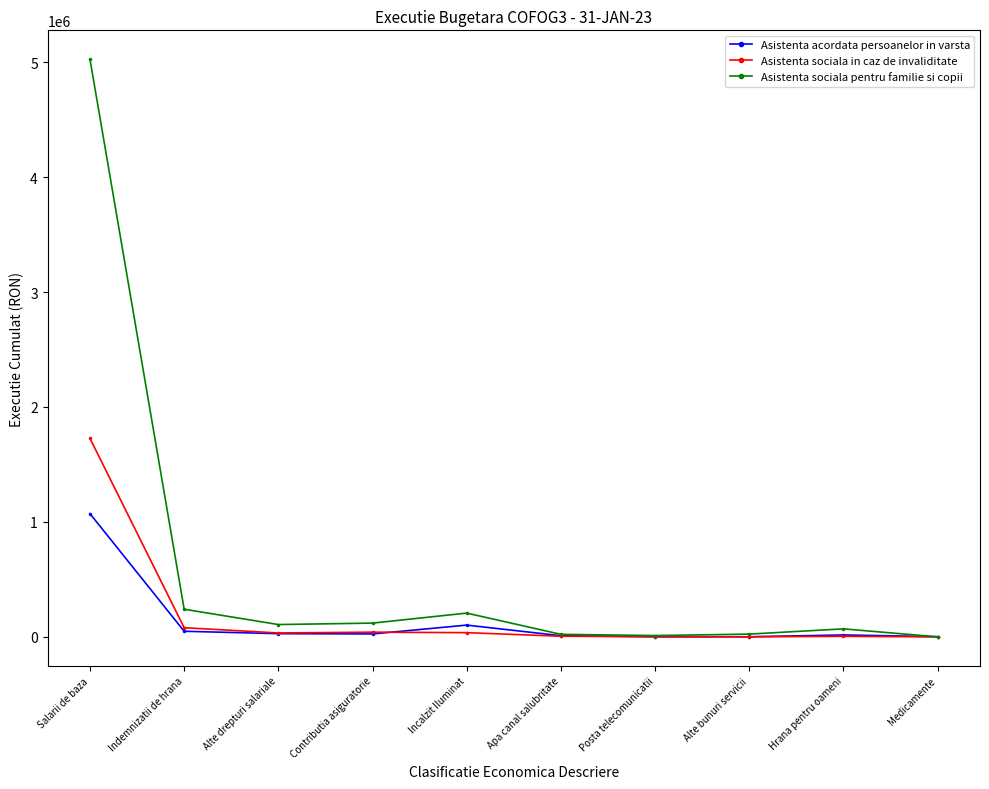

At which category is the sum across all series the highest?

Salarii de baza